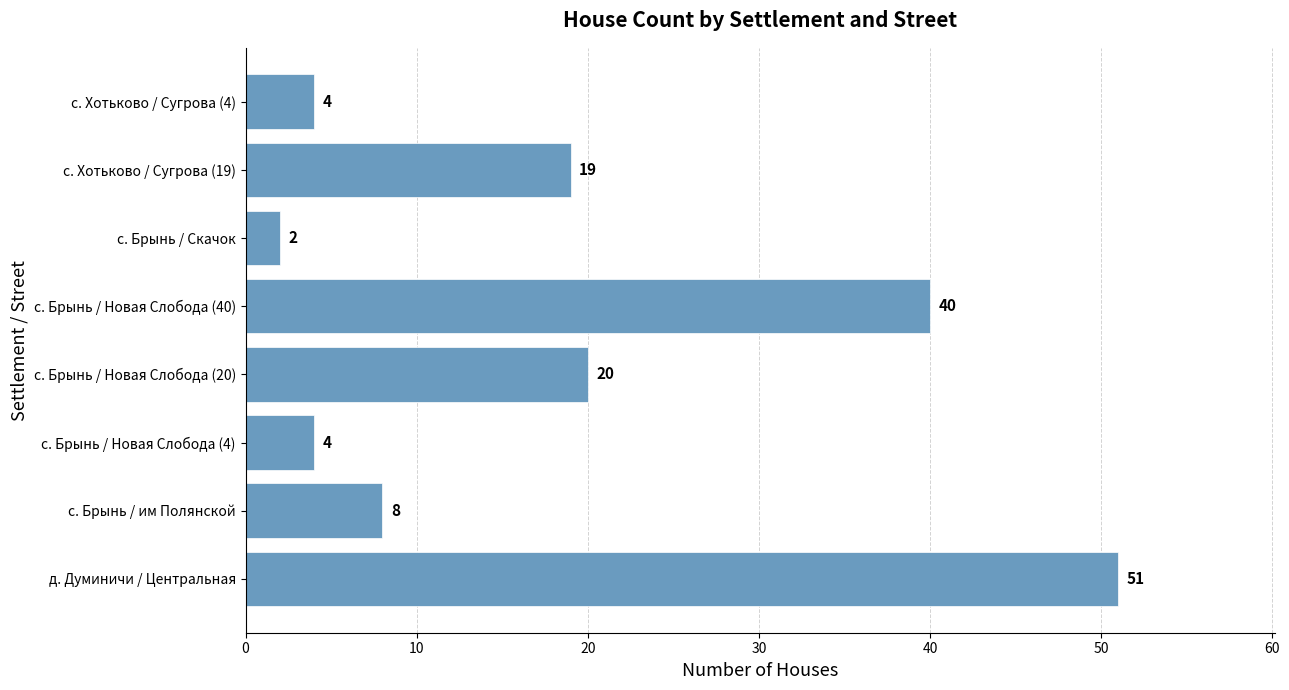

Reading bottom to top, what are all the values shown in this chart?

д. Думиничи / Центральная=51	с. Брынь / им Полянской=8	с. Брынь / Новая Слобода (4)=4	с. Брынь / Новая Слобода (20)=20	с. Брынь / Новая Слобода (40)=40	с. Брынь / Скачок=2	с. Хотьково / Сугрова (19)=19	с. Хотьково / Сугрова (4)=4